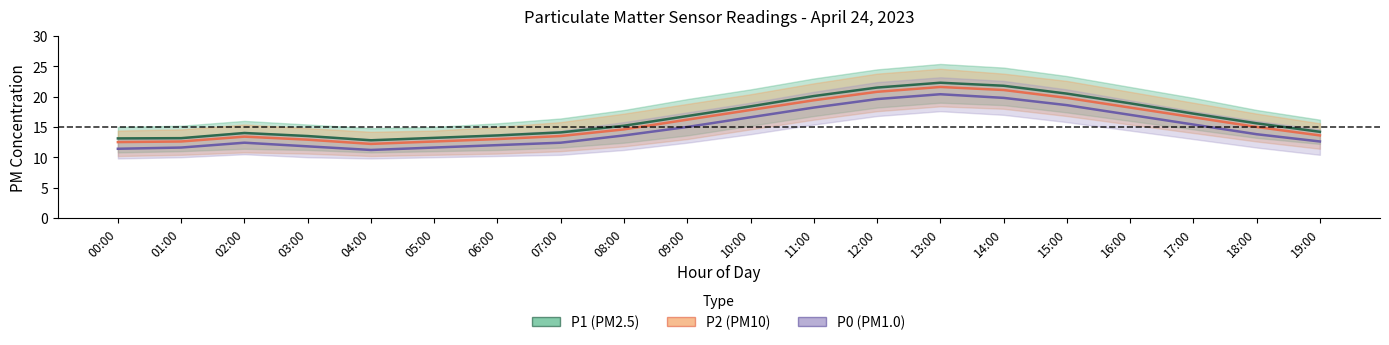

True or false: P0 and P1 cross at least once.

False